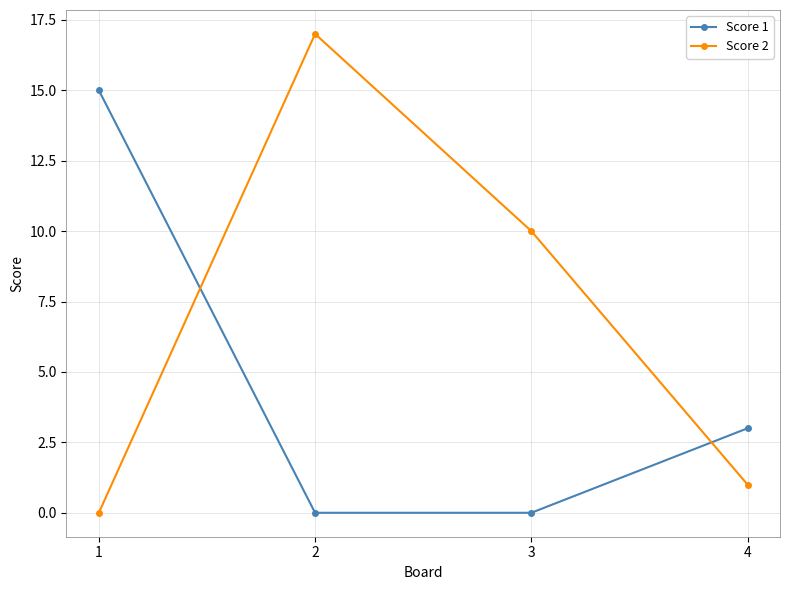

What is the difference between the maximum and minimum values in the Score 1 series?

15